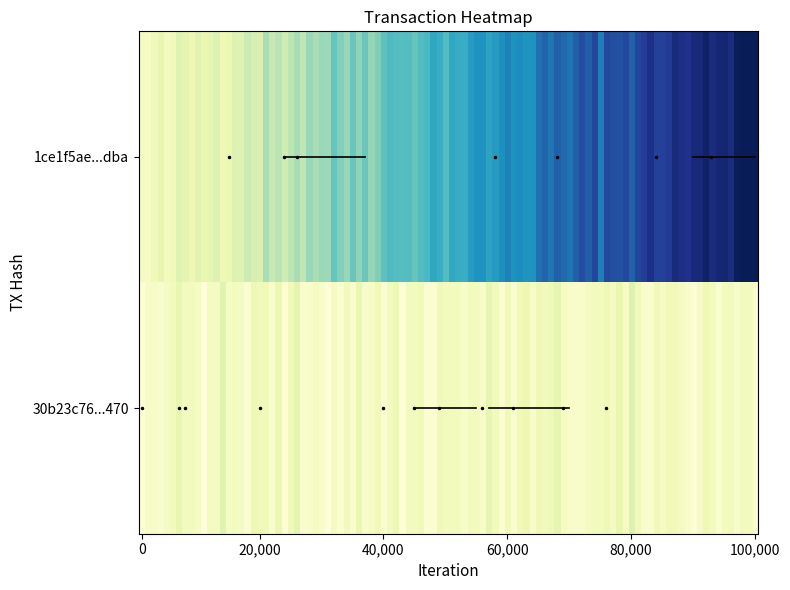

Reading left to right, list all the values displayed in this chart.

1ce1f5ae5779efcd3b50ba49ba3c848b8062dba: -1	126
30b23c76a184ca3376a685a8b79649c6b881470: 1	2